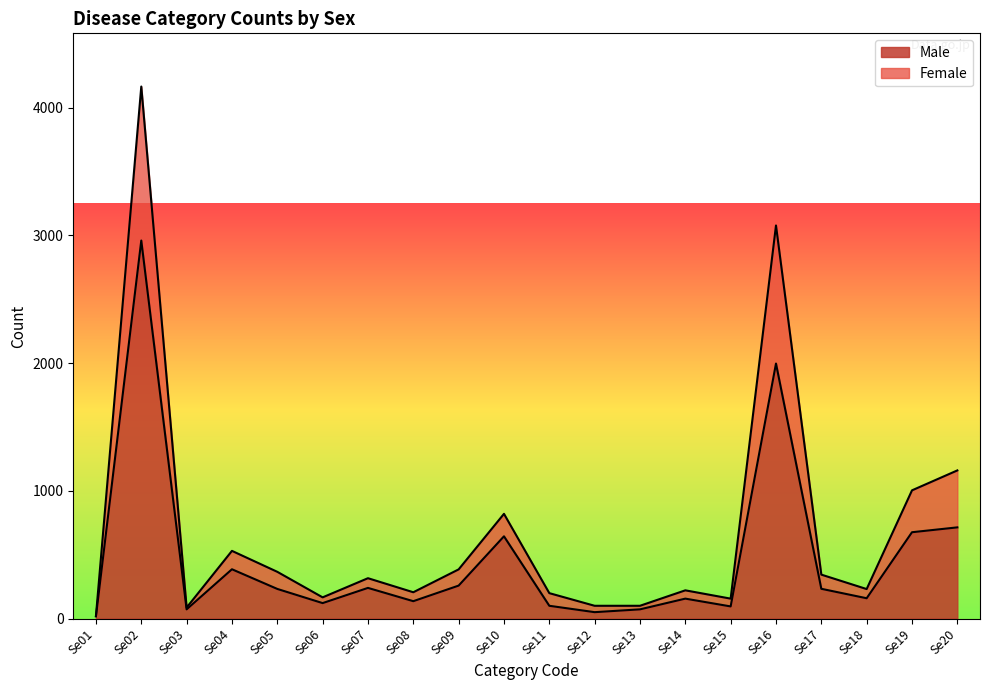

Which label corresponds to the largest value in the chart?

Se02